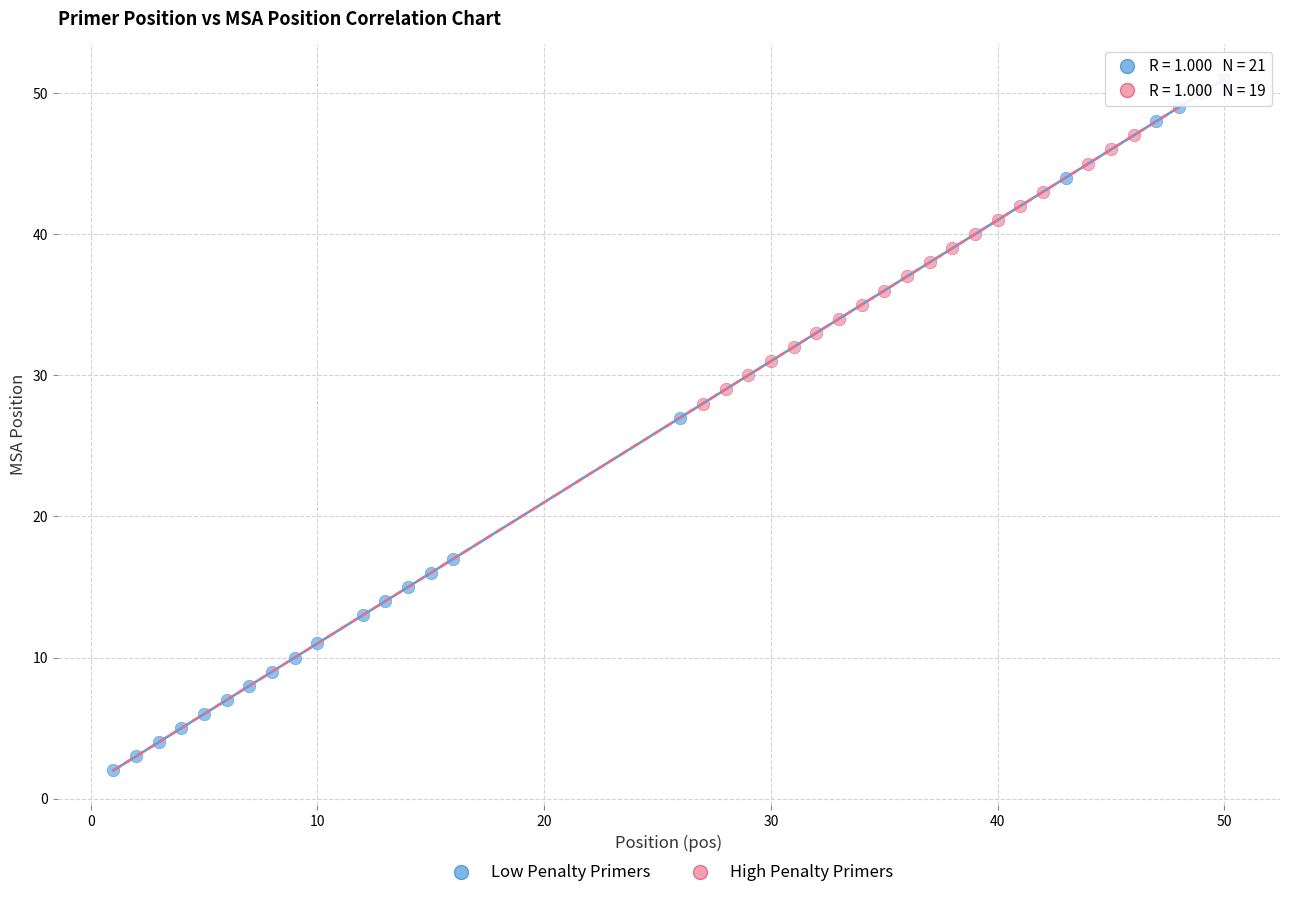

Which series reaches the minimum Y coordinate?

Low Penalty Primers